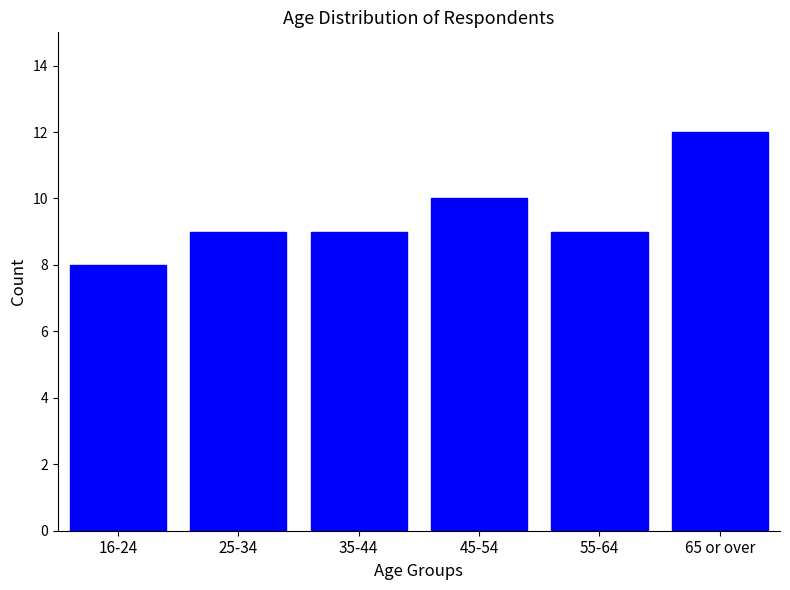

Reading left to right, list all the values displayed in this chart.

16-24=8	25-34=9	35-44=9	45-54=10	55-64=9	65 or over=12